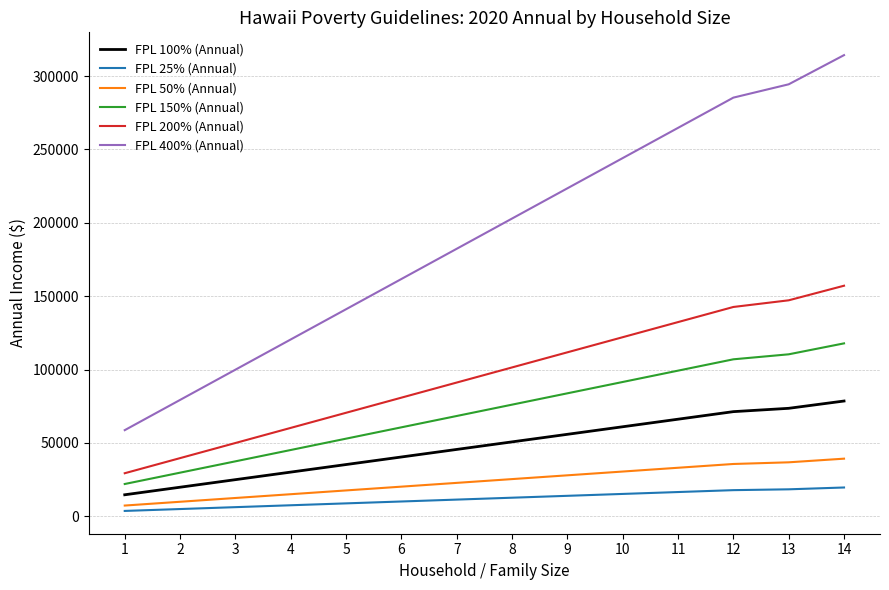

How many lines are shown in the chart?

6